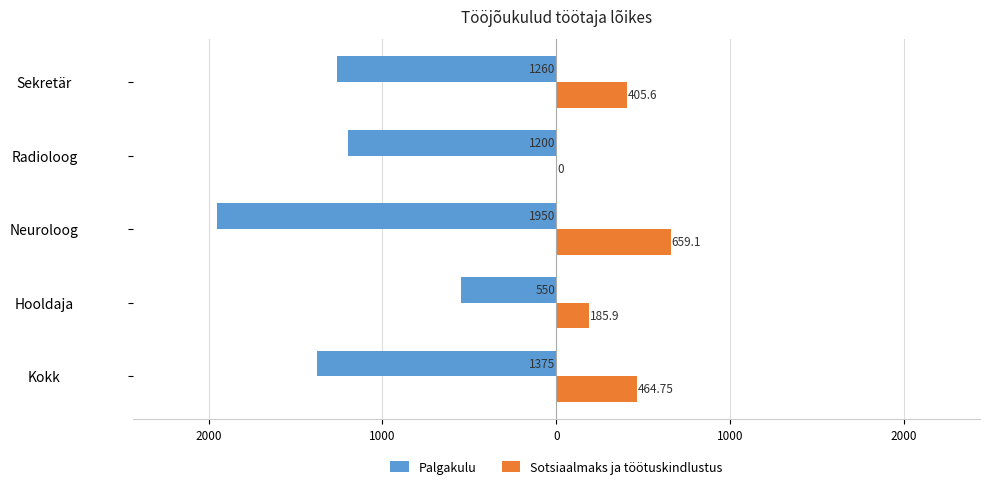

What is the minimum value shown in the chart?

-1950.0